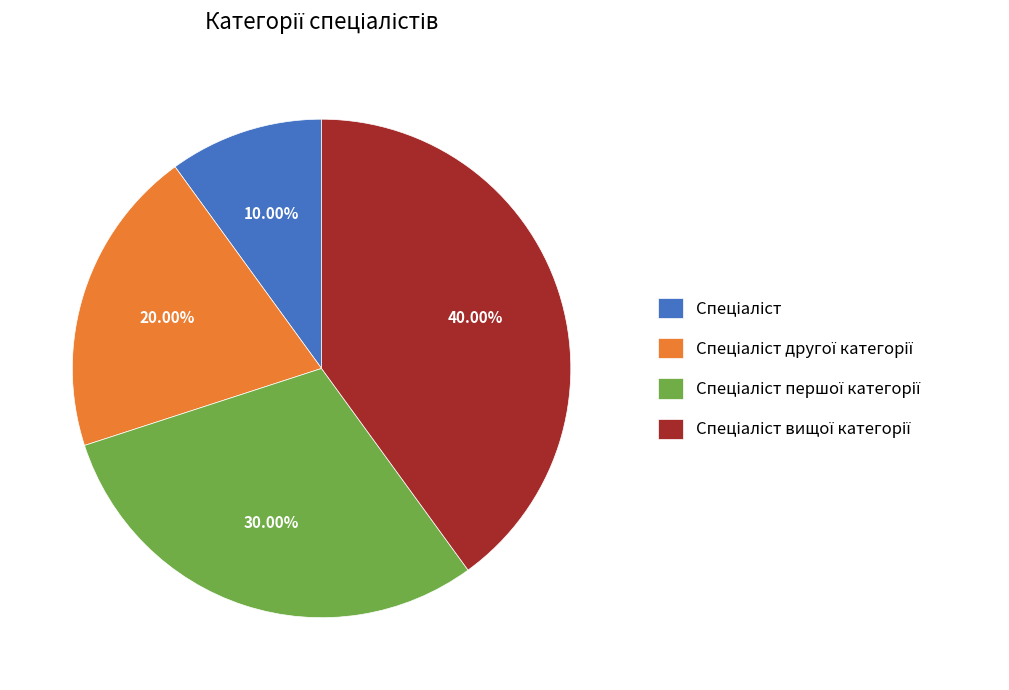

Does any single category account for the majority?

No